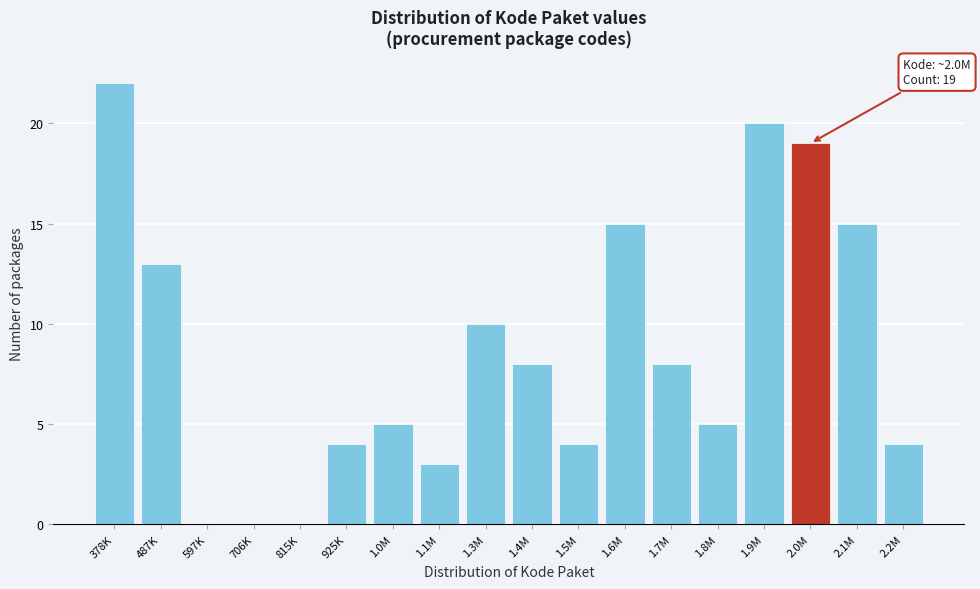

Reading left to right, transcribe all the data shown in this chart.

378K=22	487K=13	597K=0	706K=0	815K=0	925K=4	1.0M=5	1.1M=3	1.3M=10	1.4M=8	1.5M=4	1.6M=15	1.7M=8	1.8M=5	1.9M=20	2.0M=19	2.1M=15	2.2M=4